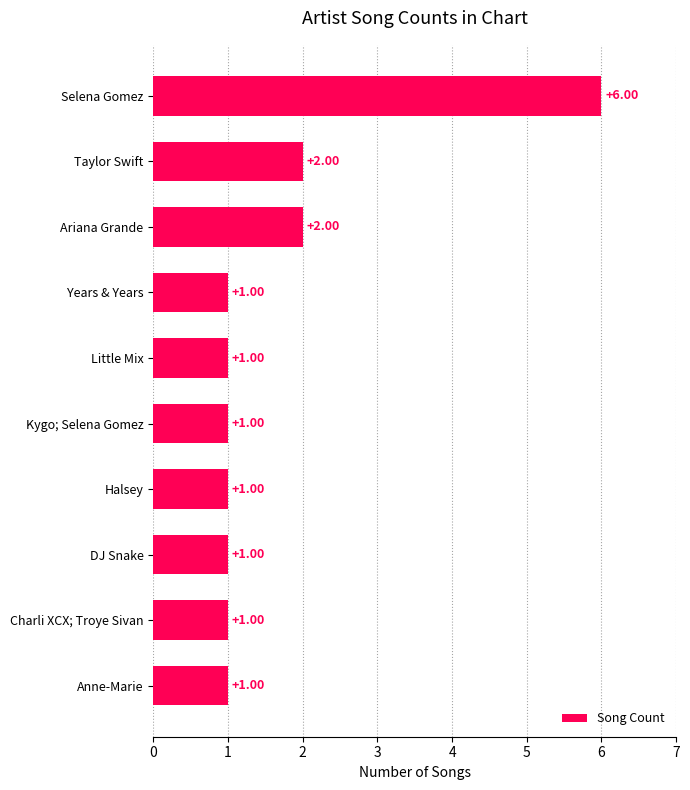

At which category does the chart reach its peak across all series?

Selena Gomez